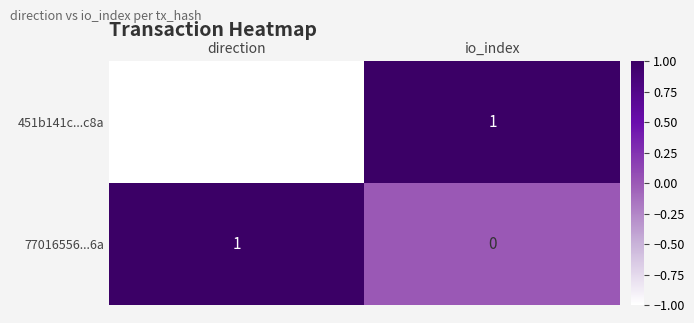

Rank the series by their average value, from highest to lowest.

77016556...6a, 451b141c...c8a